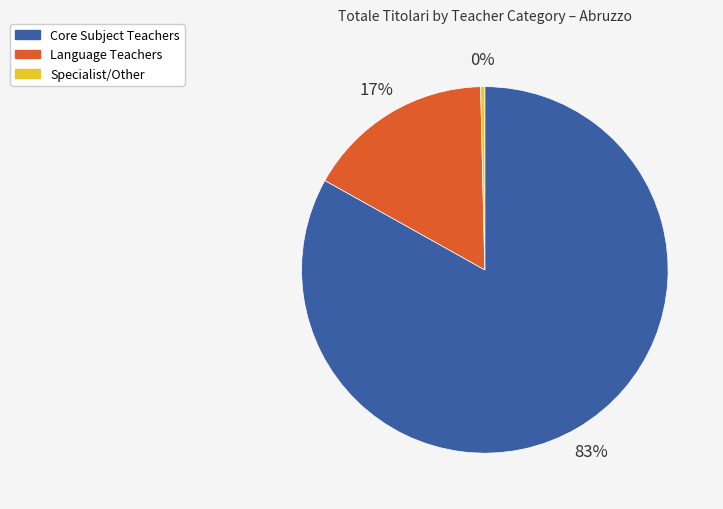

To the nearest percent, what is the difference between the largest and smallest slice percentages?

83%